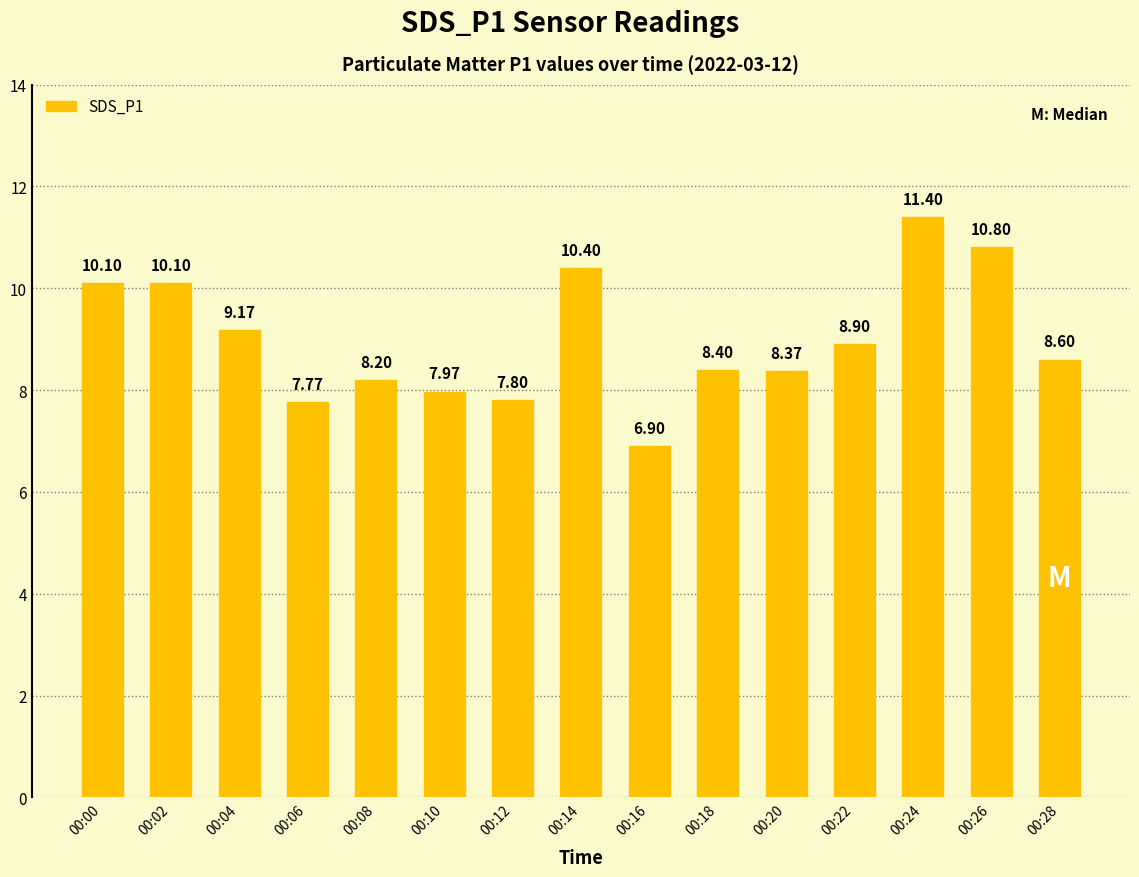

What is the sum of all values?

134.9